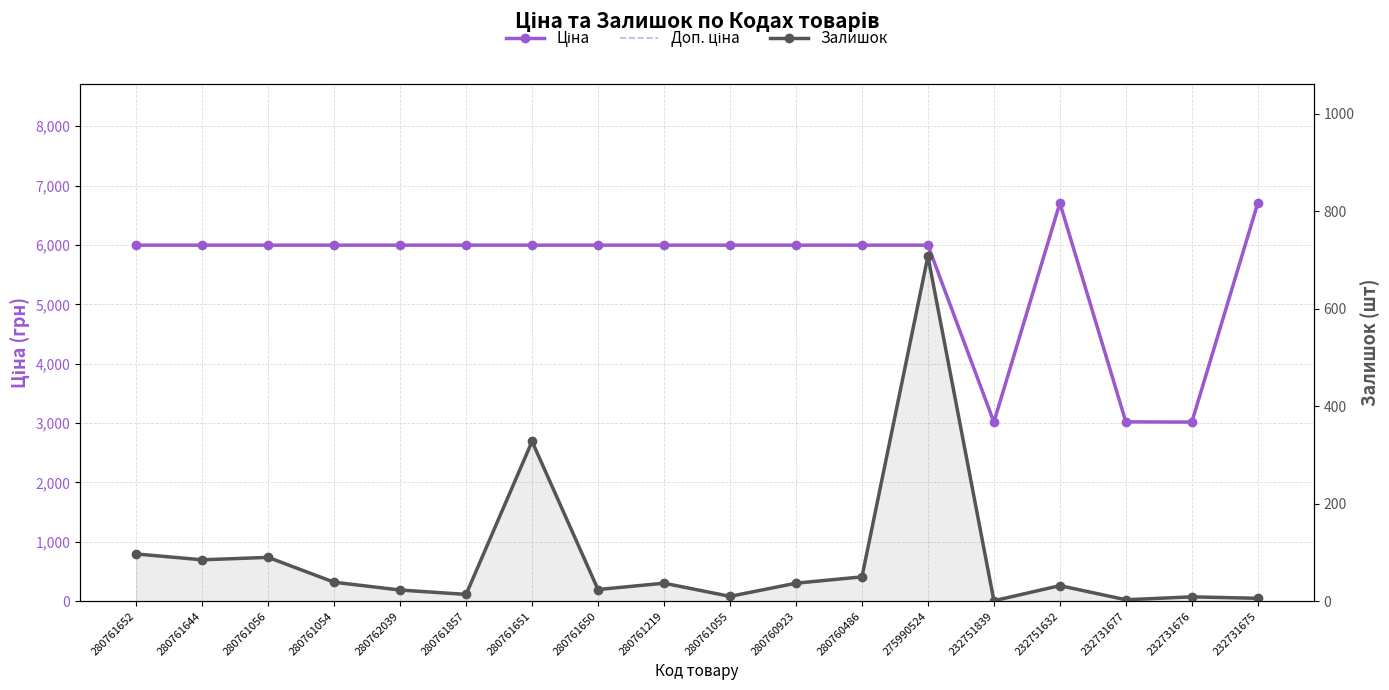

What are all the series names shown in the legend?

Ціна, Доп. ціна, Залишок